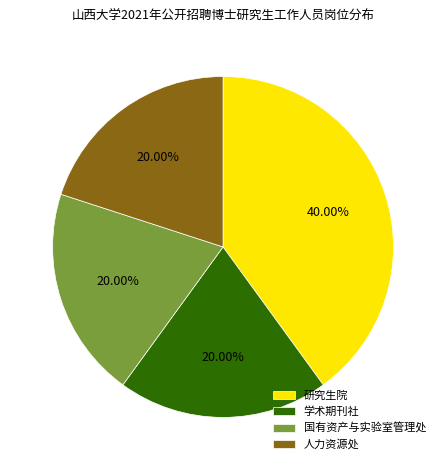

True or false: 国有资产与实验室管理处 accounts for 7% of the total.

False